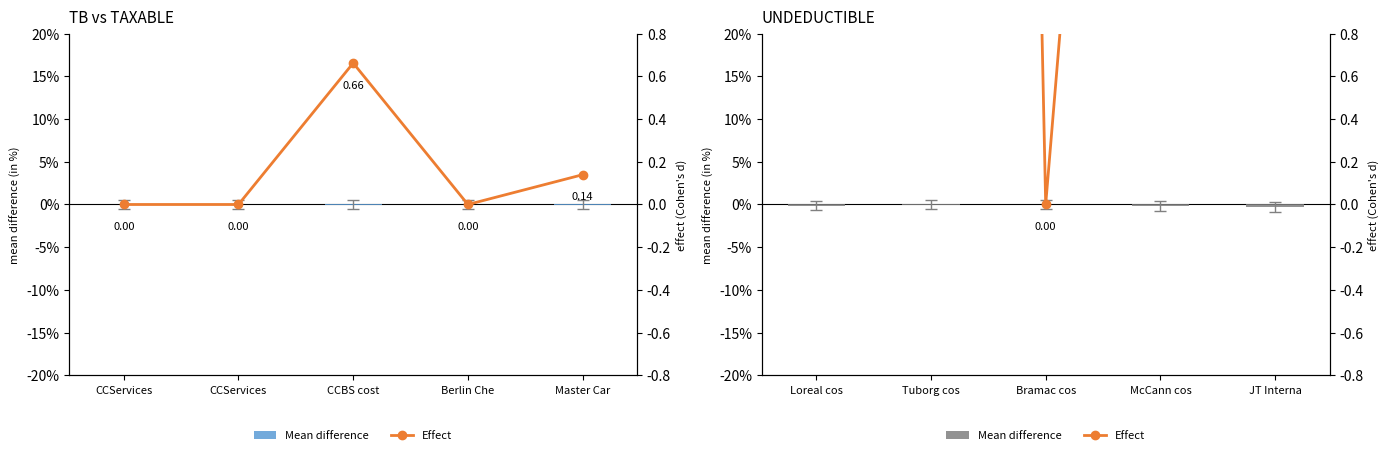

True or false: Mean difference has a value of -0.1 at Loreal cos.

True